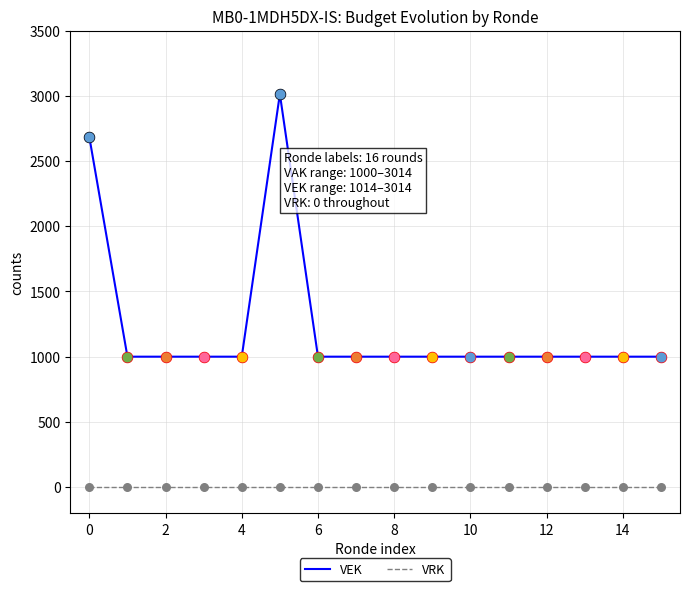

Which series has the largest range (max minus min)?

VEK